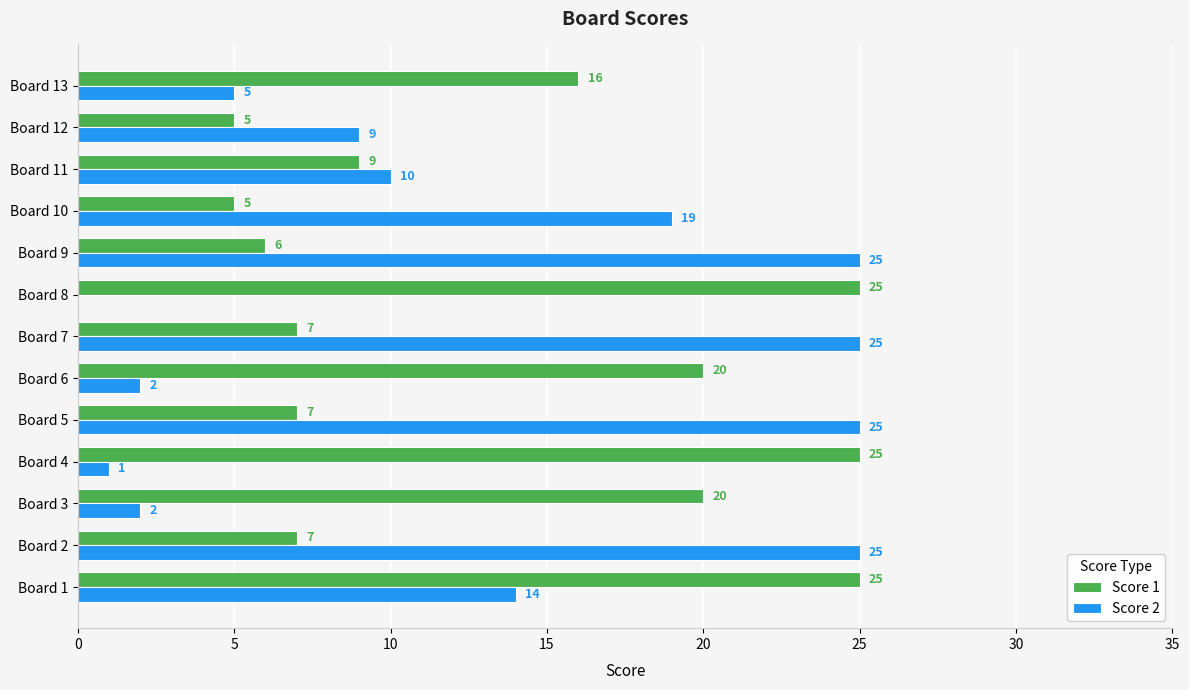

What is the highest value of the Score 1 series?

25